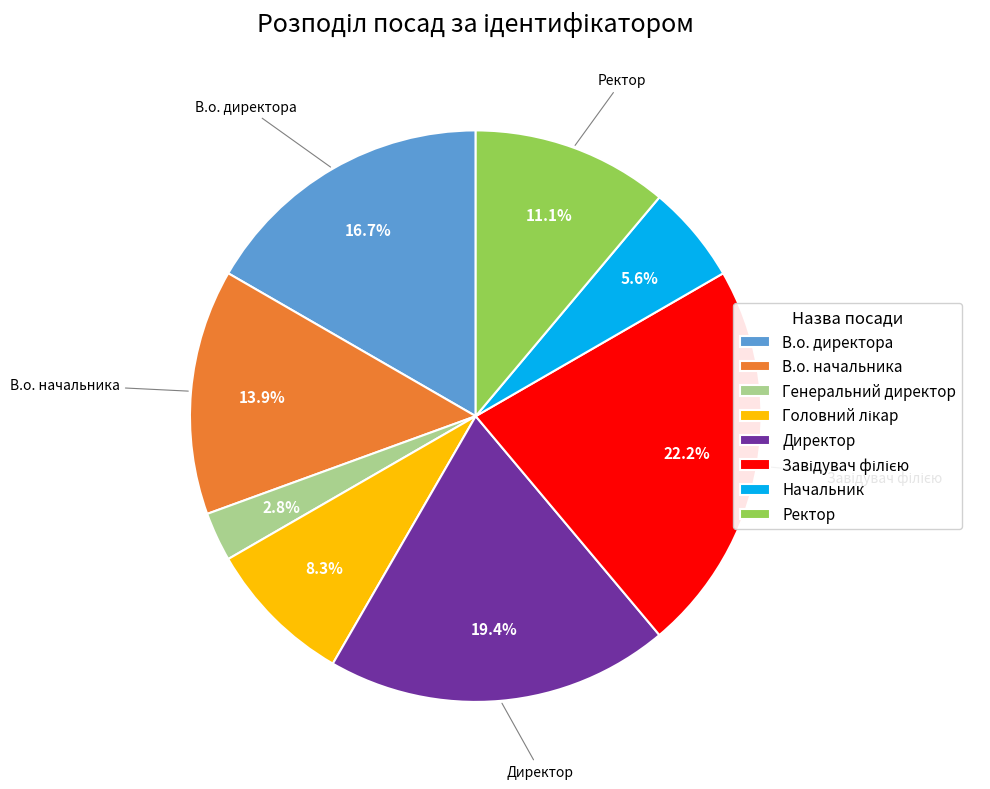

To the nearest percent, what is the difference between the largest and smallest slice percentages?

19%